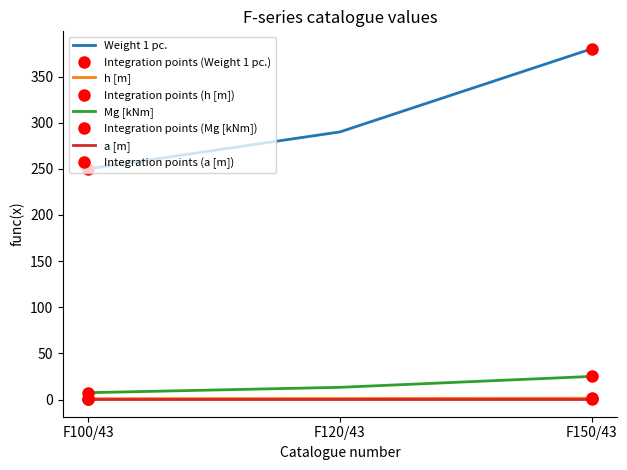

Which series has the widest spread of values?

Weight 1 pc.